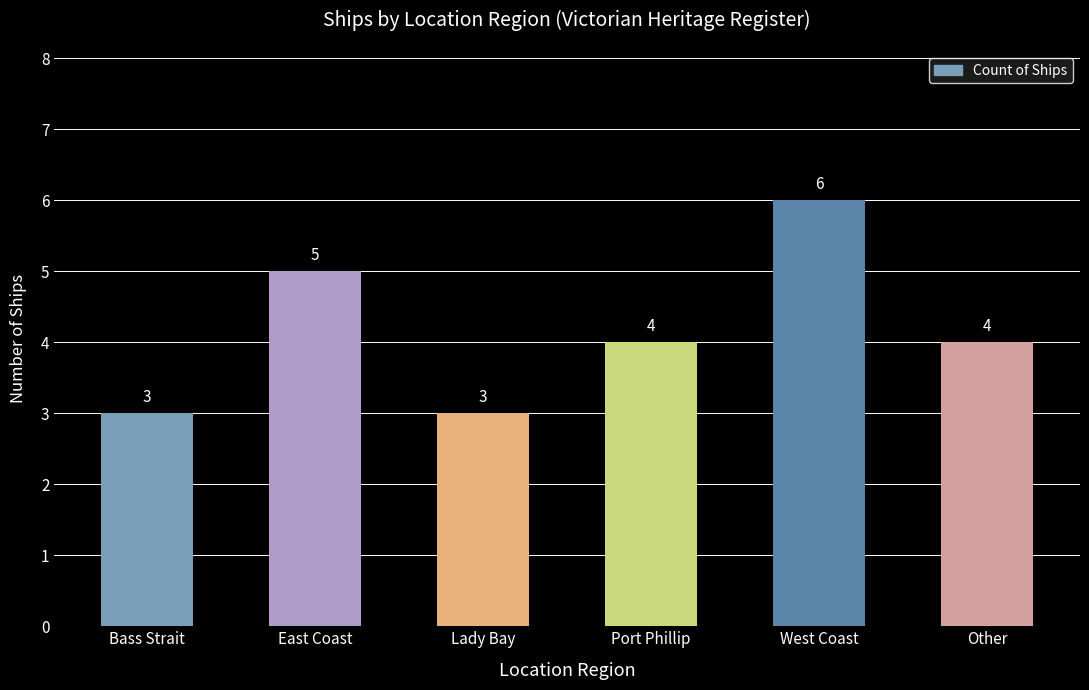

Reading left to right, extract all data points from this chart.

Bass Strait=3	East Coast=5	Lady Bay=3	Port Phillip=4	West Coast=6	Other=4